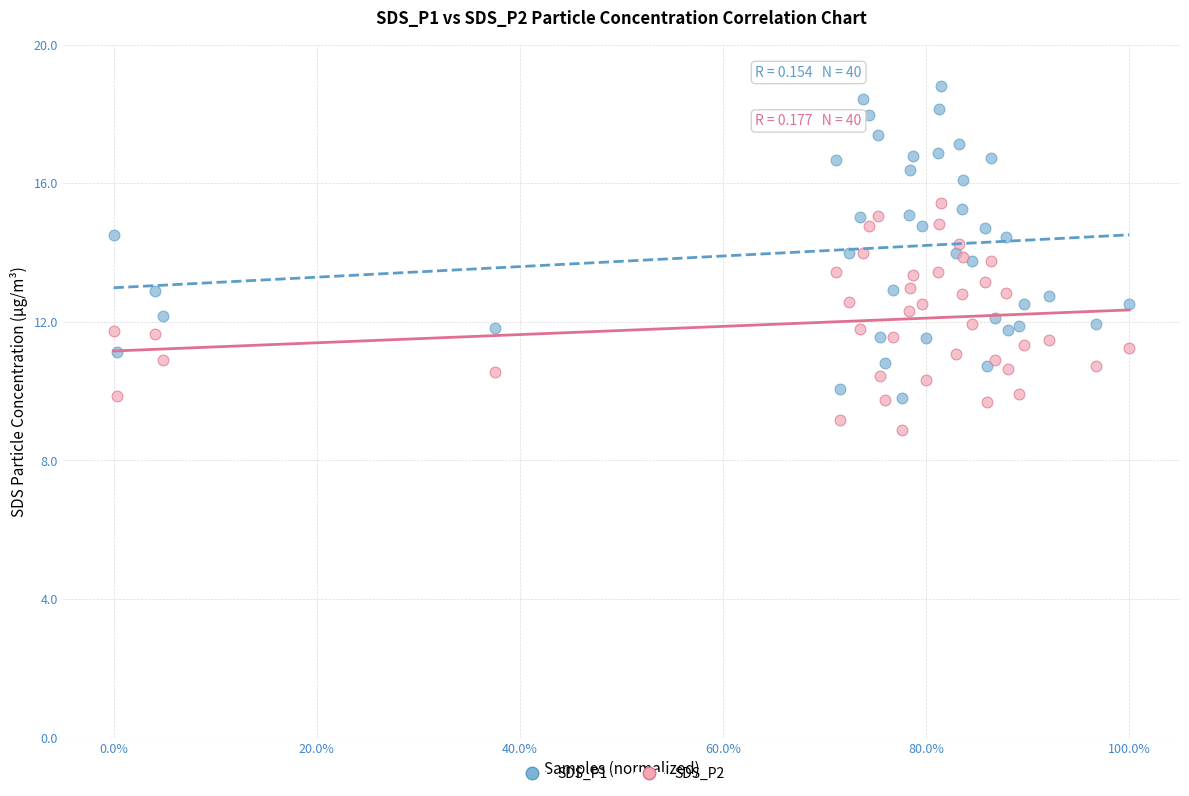

Which series reaches the maximum Y coordinate?

SDS_P1